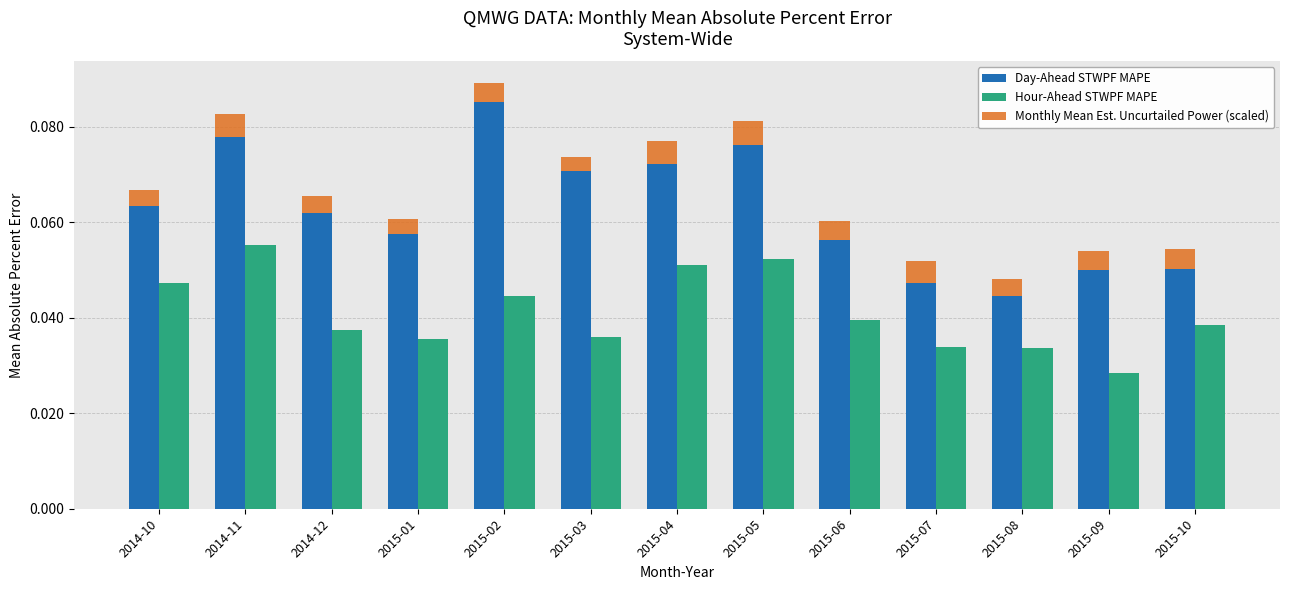

How many bars are there in total?

39